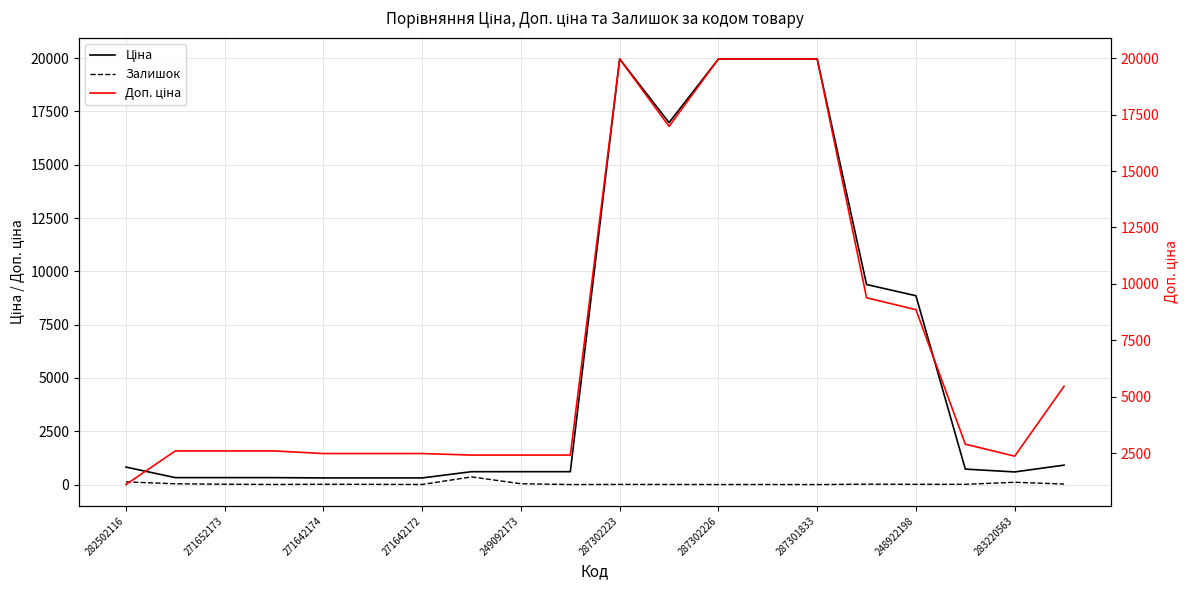

True or false: Доп. ціна has a value of 3368.2 at 271642174.

False